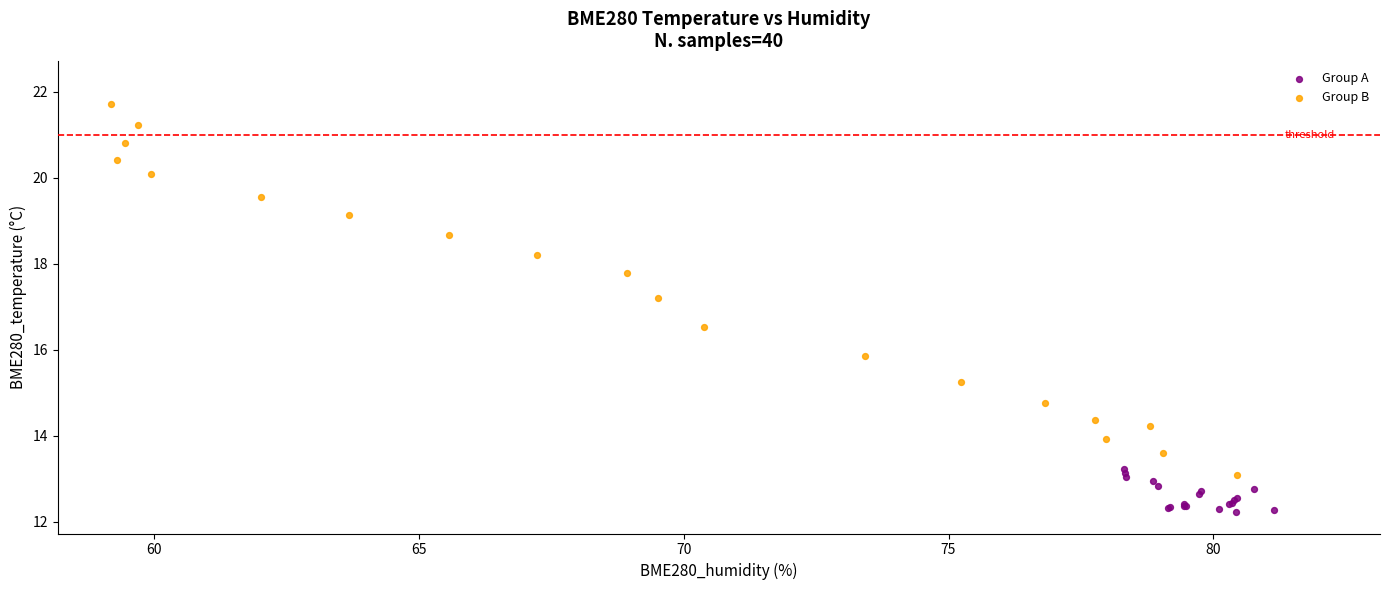

Which series reaches the maximum Y coordinate?

Group B